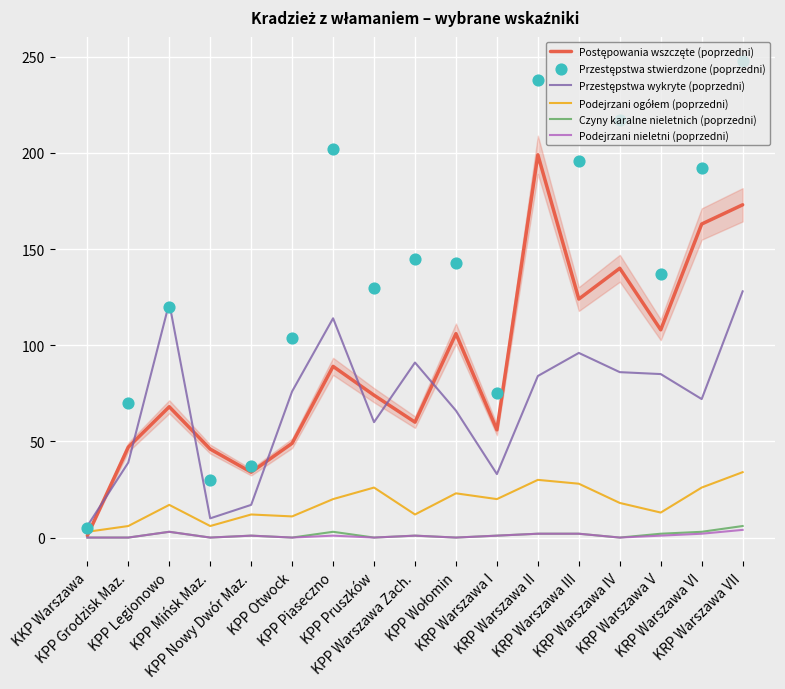

Is the value of Czyny karalne nieletnich (poprzedni) at KPP Otwock greater than the value of Podejrzani nieletni (poprzedni) at KRP Warszawa I?

No